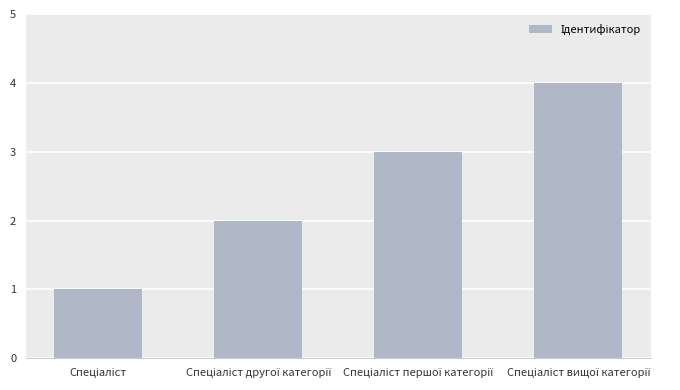

Count the values in the range 2 to 4.

3